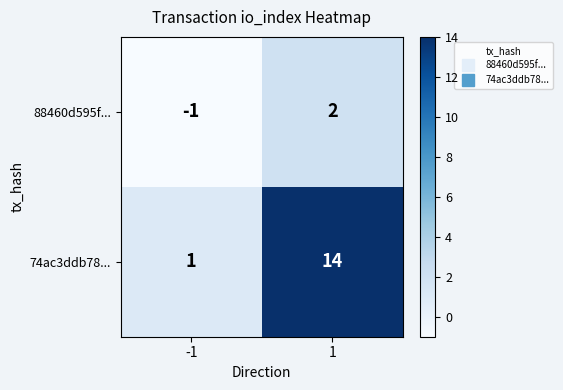

Which series has the largest total across all categories?

74ac3ddb78...